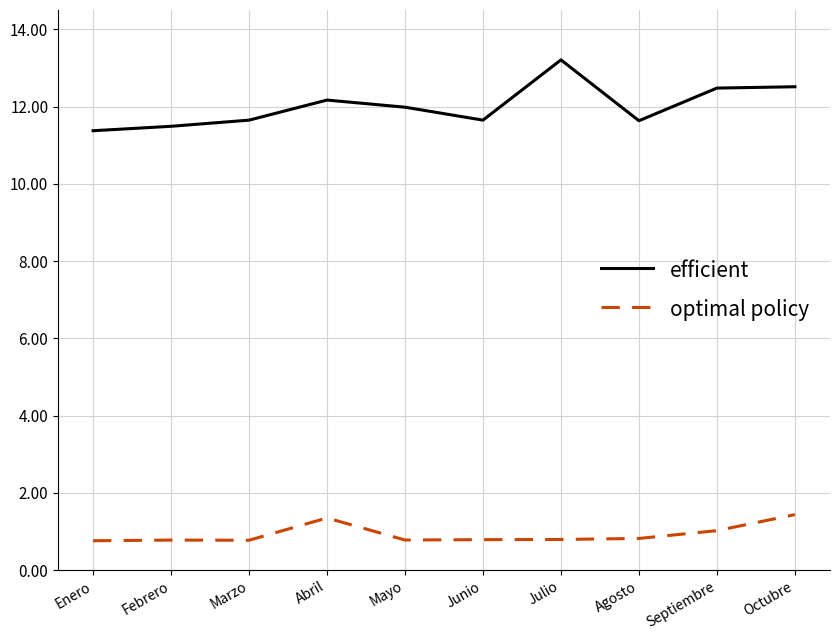

What is the smallest value displayed?

0.8